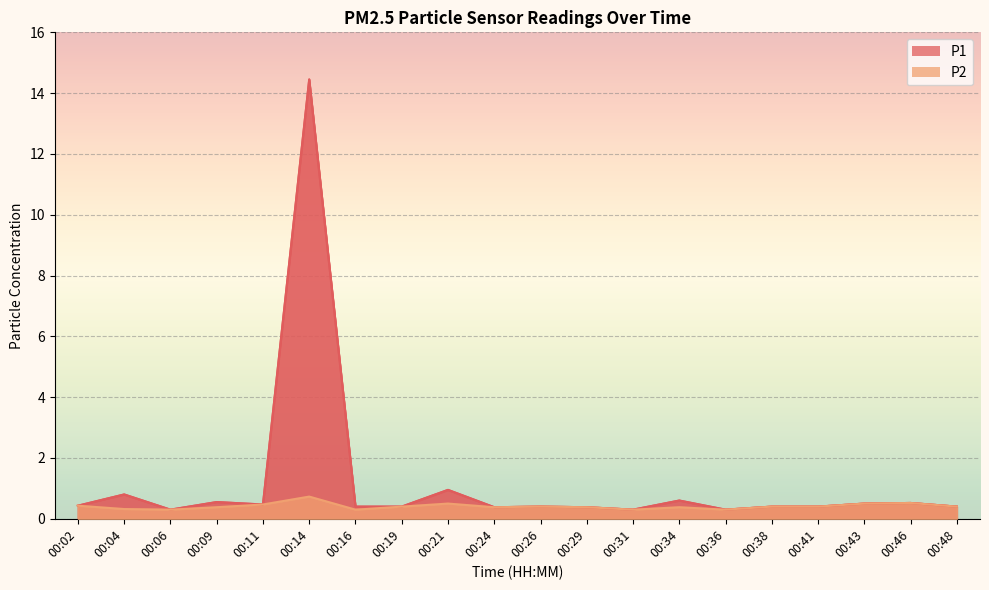

What is the value of the P1 point at the 12th from the left?

0.4